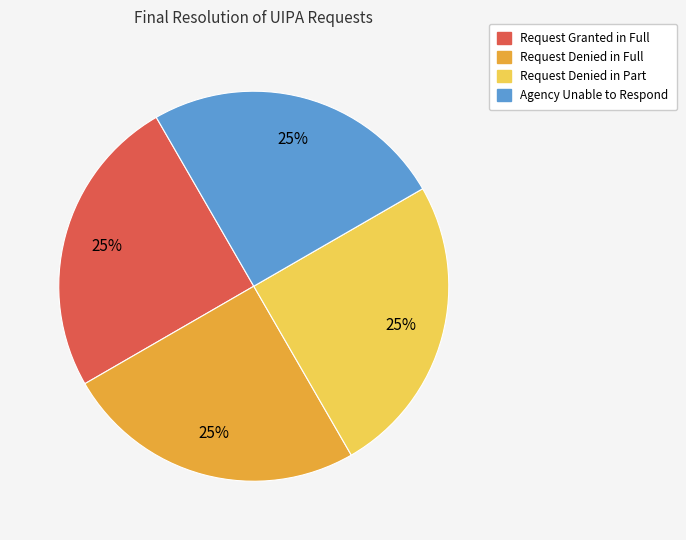

Count the number of slices in the pie.

4